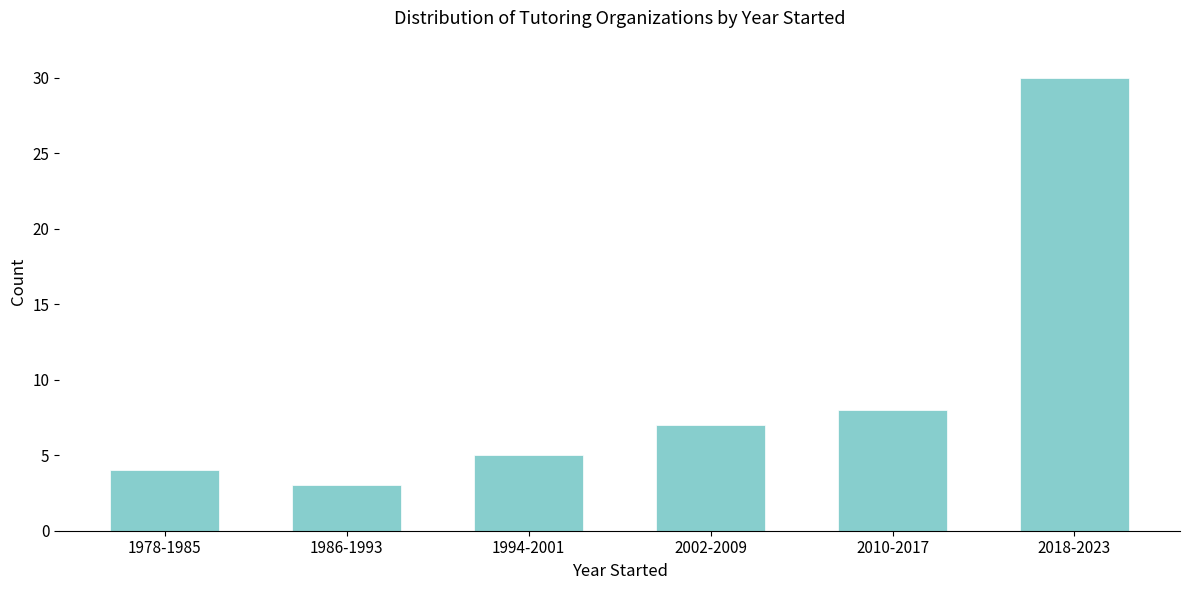

Reading left to right, list all the values displayed in this chart.

4	3	5	7	8	30